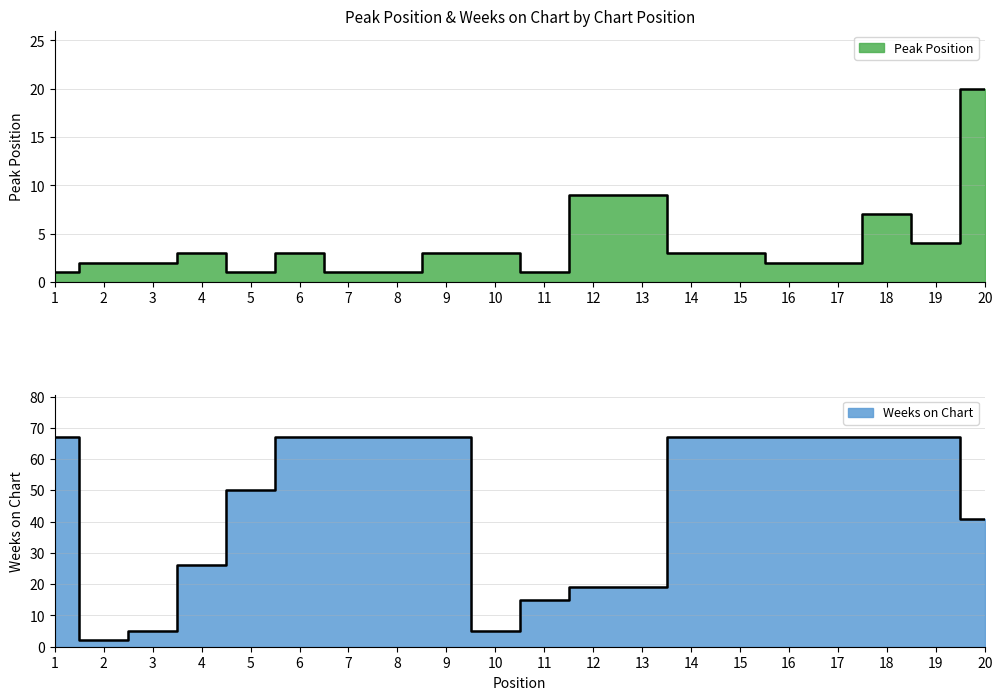

What is the difference between the maximum and second lowest values in the Weeks on Chart series?

62